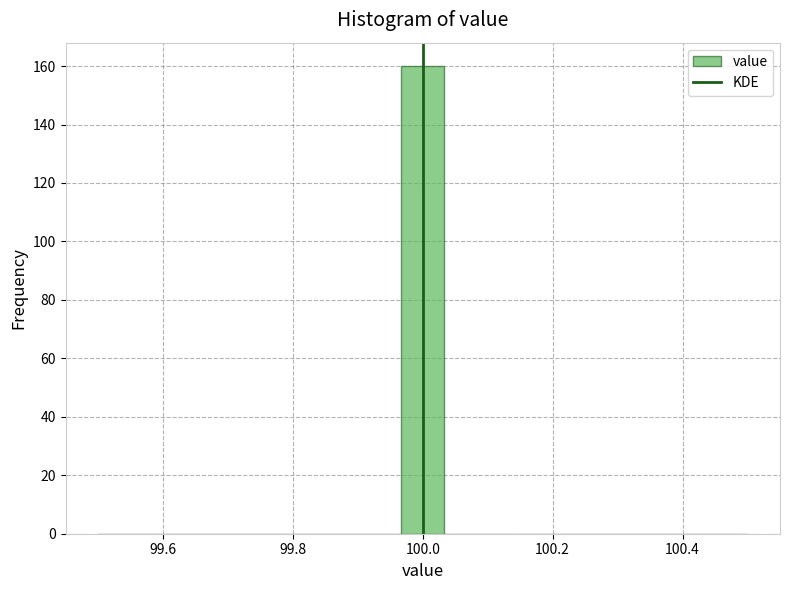

Read against the x-axis, roughly where is the centre of the tallest bar?

100.00